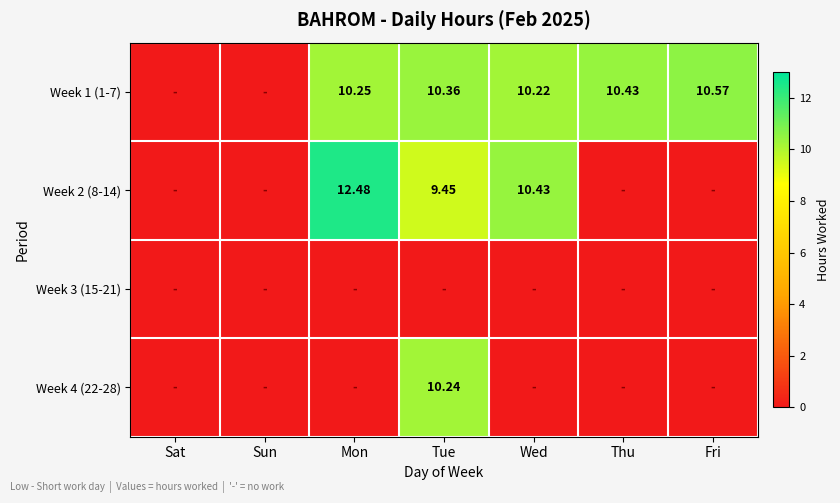

List the series in order of their overall mean, highest first.

Week 1 (1-7), Week 2 (8-14), Week 4 (22-28), Week 3 (15-21)